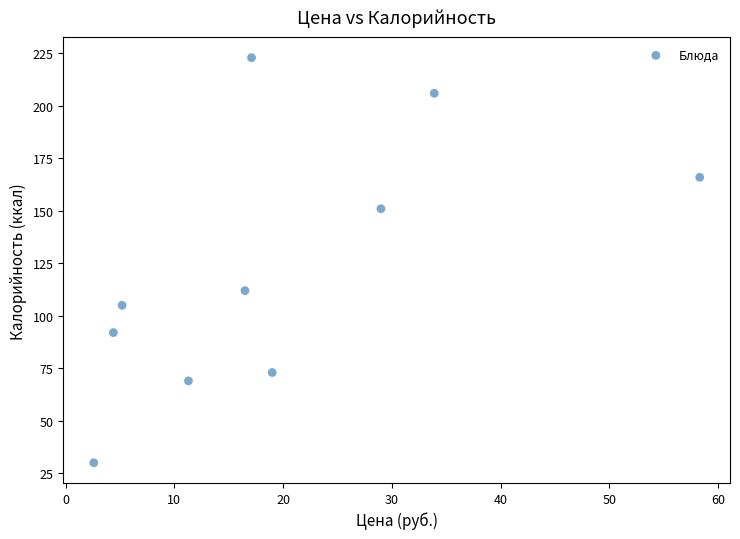

What is the average Y value?

123